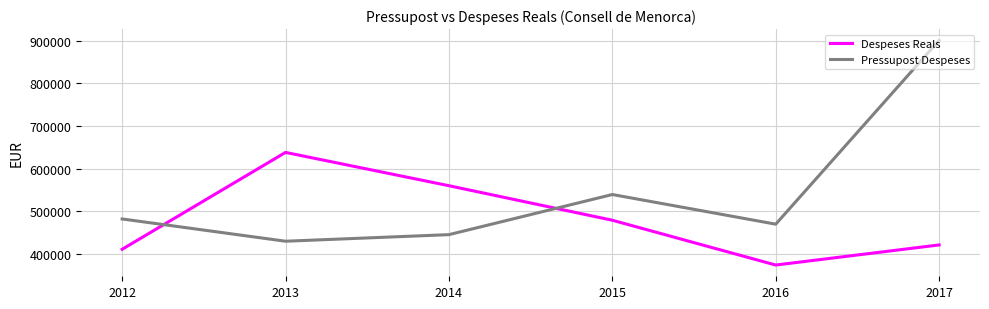

Which series has the largest total across all categories?

Pressupost Despeses